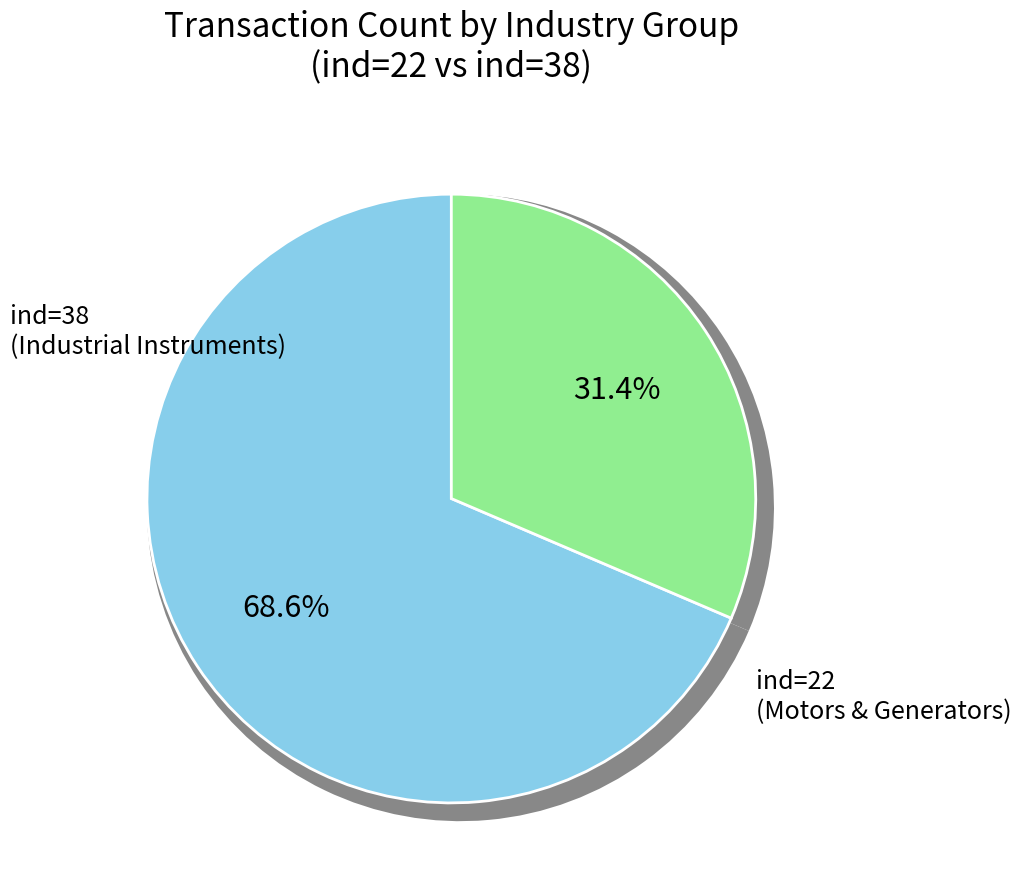

Between 22 and 38, which is larger?

38